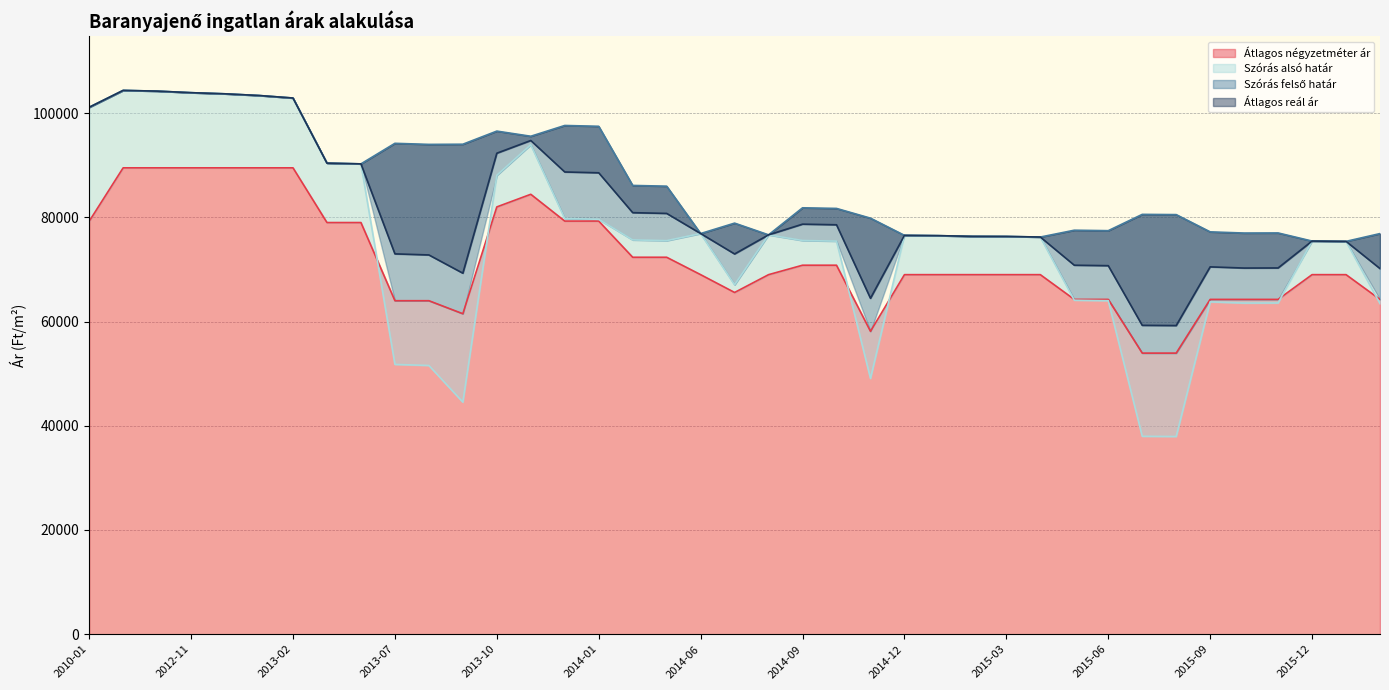

What is the sum of all Szórás alsó határ values?

2956493